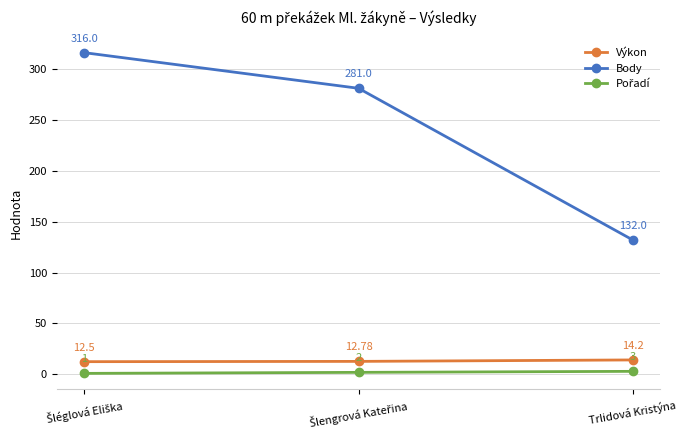

Which series has the largest range (max minus min)?

Body